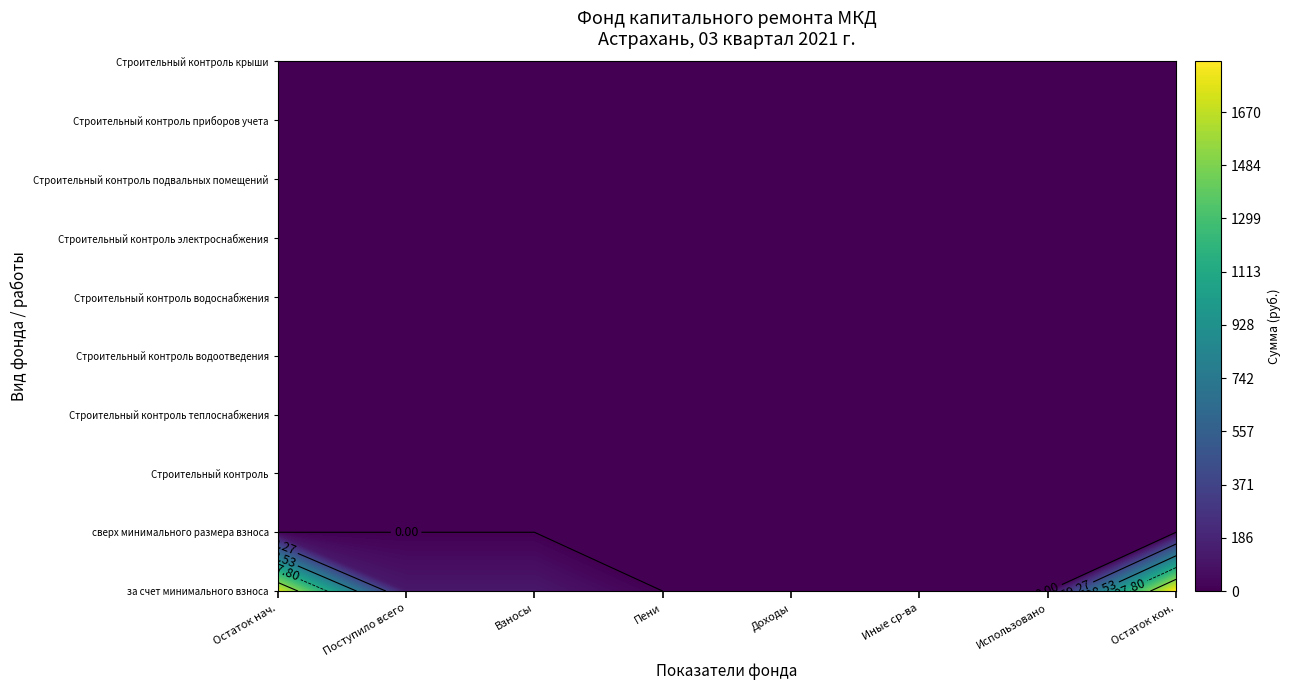

What is the spread (max minus min) of values at 7?

1846.3